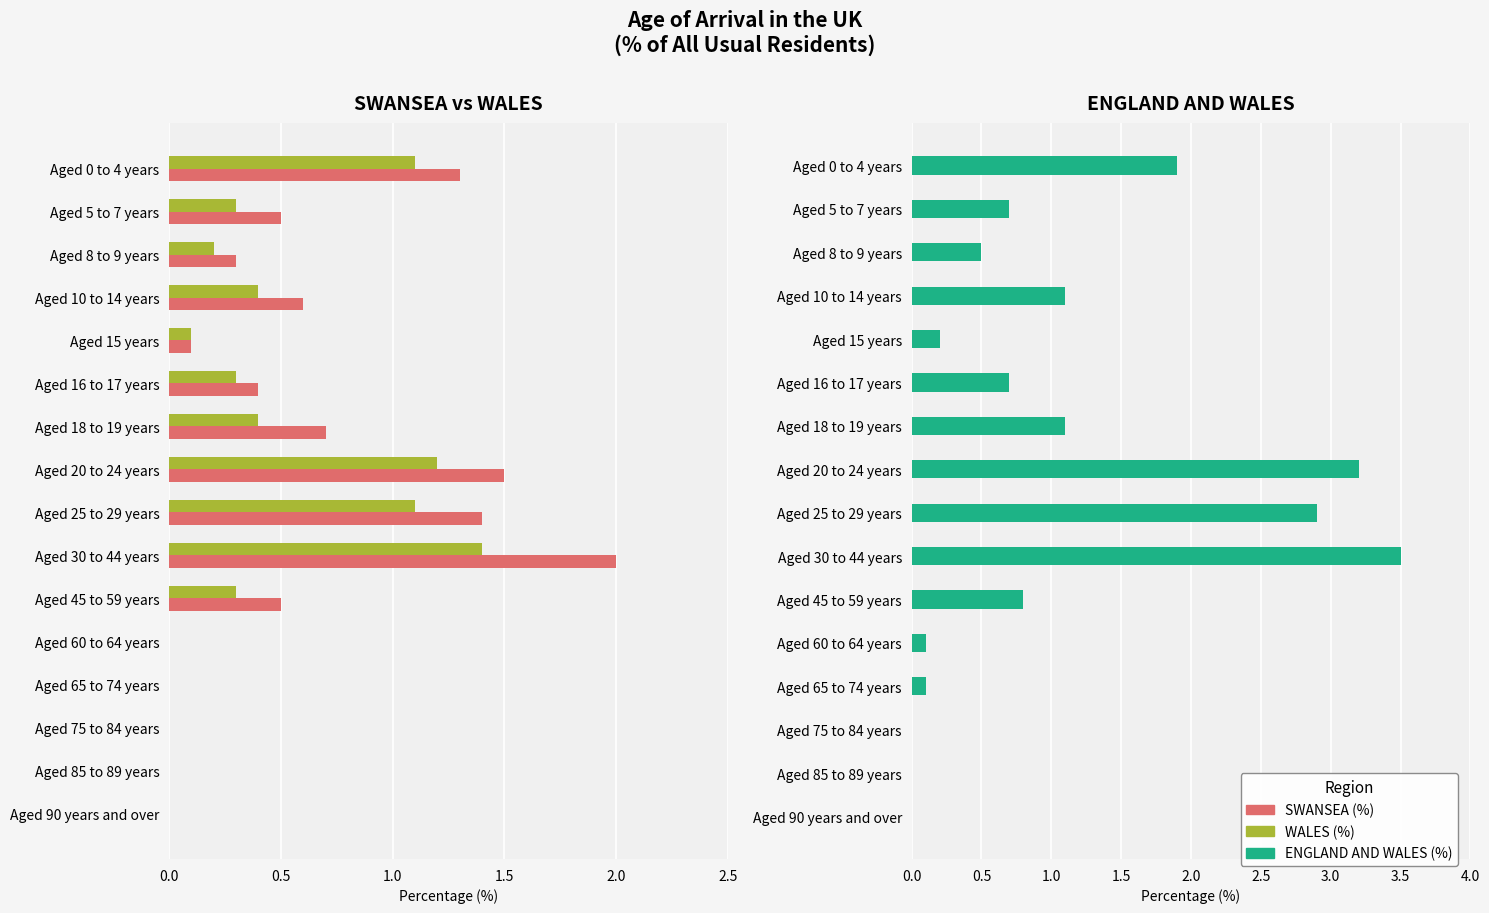

Does the chart contain any negative values?

No